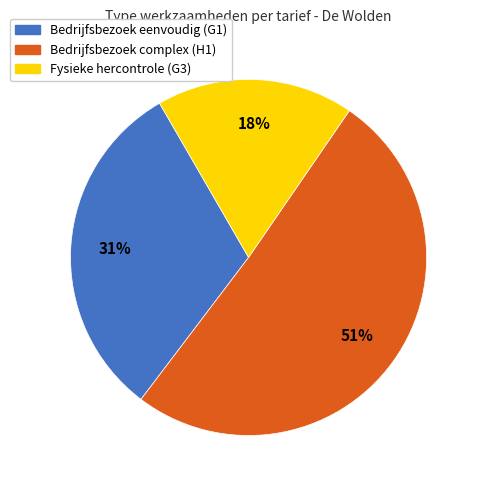

How many segments does this pie chart have?

3